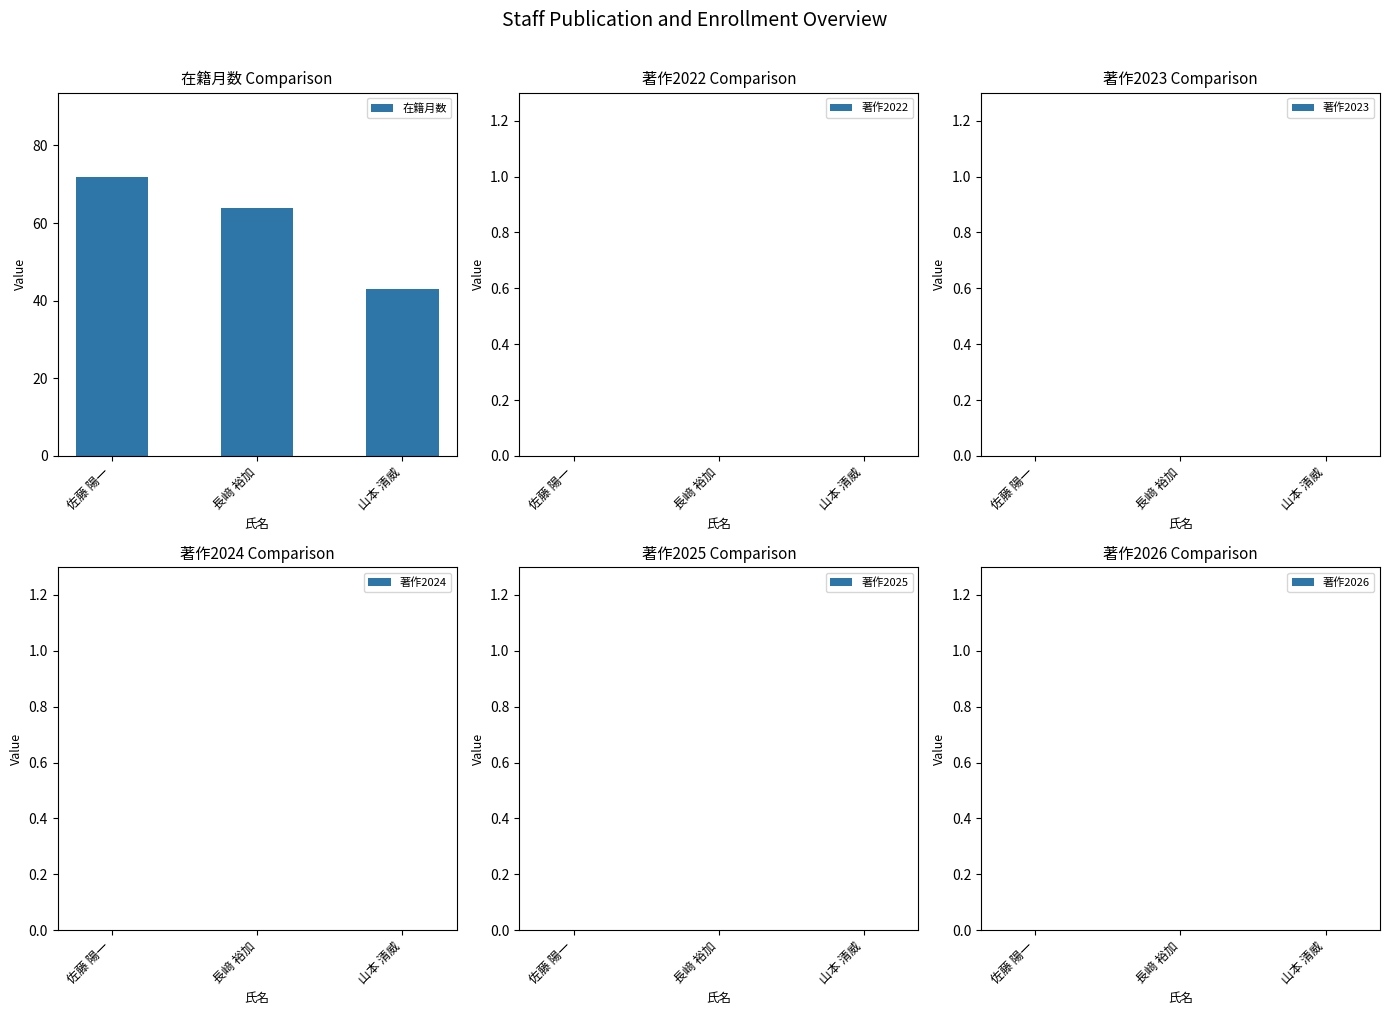

Where is the data nearest to the value 57?

長﨑 裕加